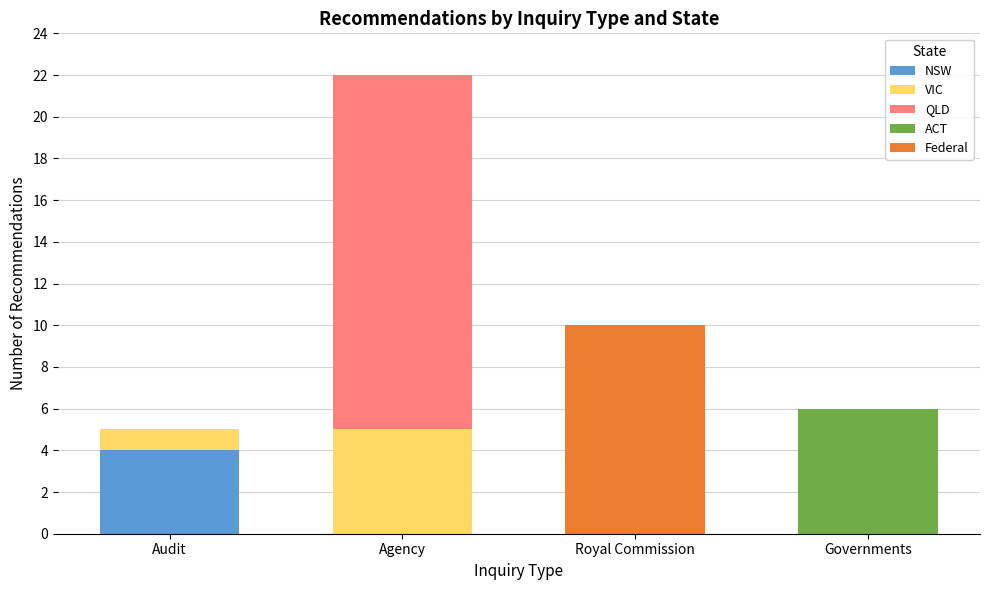

What is the sum of the NSW values at Governments and Audit?

4